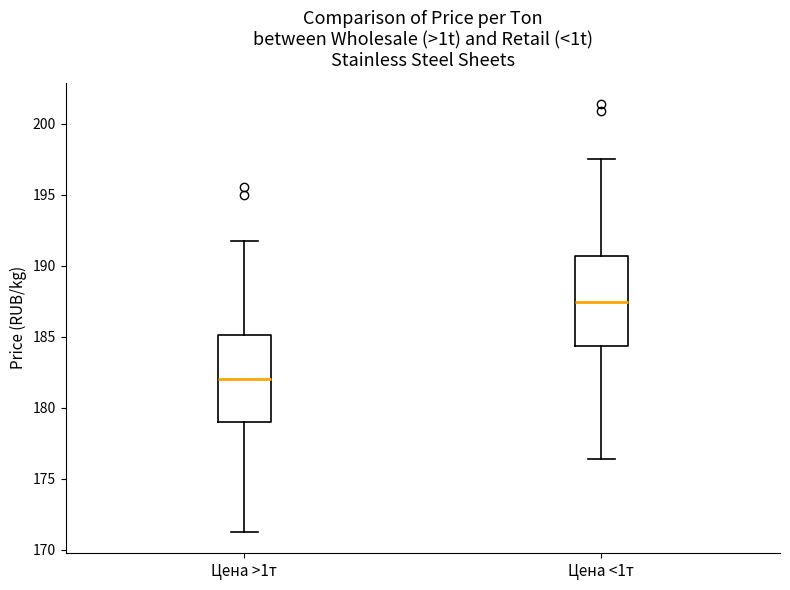

Reading left to right, transcribe this box plot: for each box, give where its median line is, the range the box spans, and where its two whiskers end, as read against the y-axis. The values are not printed on the chart, so give them approximately, as read against the axis.

Цена >1т: median 182.0, box 179.0 to 185.0, whiskers 171.5 to 192.0
Цена <1т: median 187.5, box 184.5 to 190.5, whiskers 176.5 to 197.5